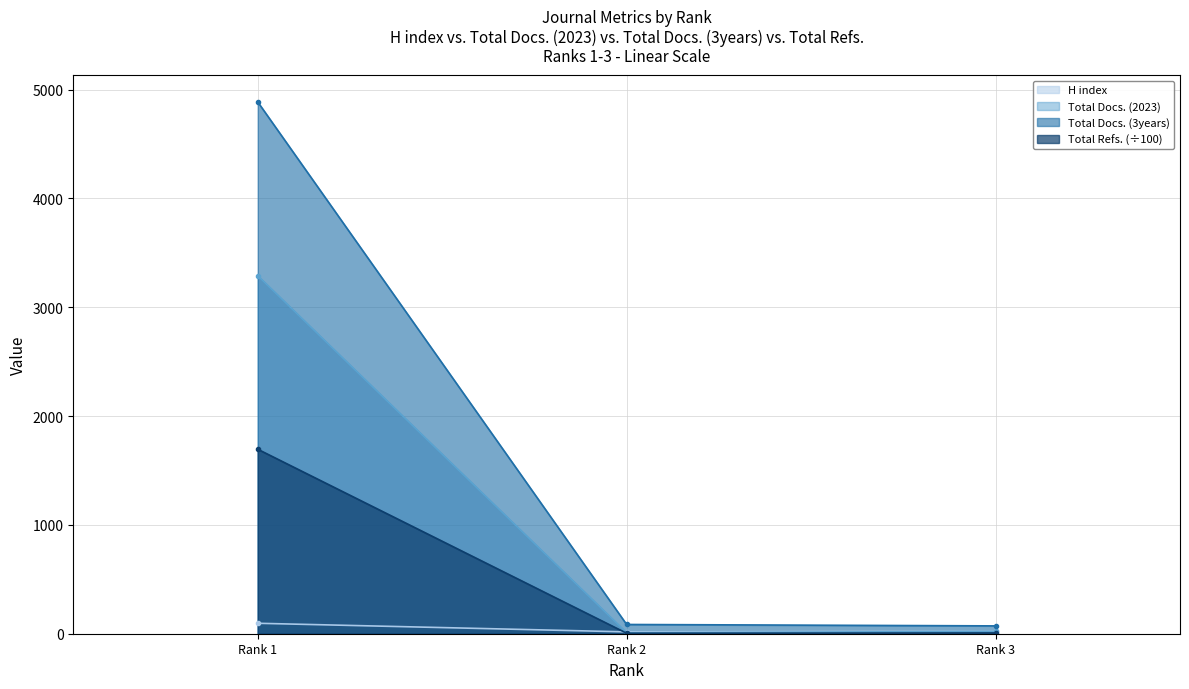

True or false: Total Docs. (2023) has a value of 5.4 at Rank 2.

False